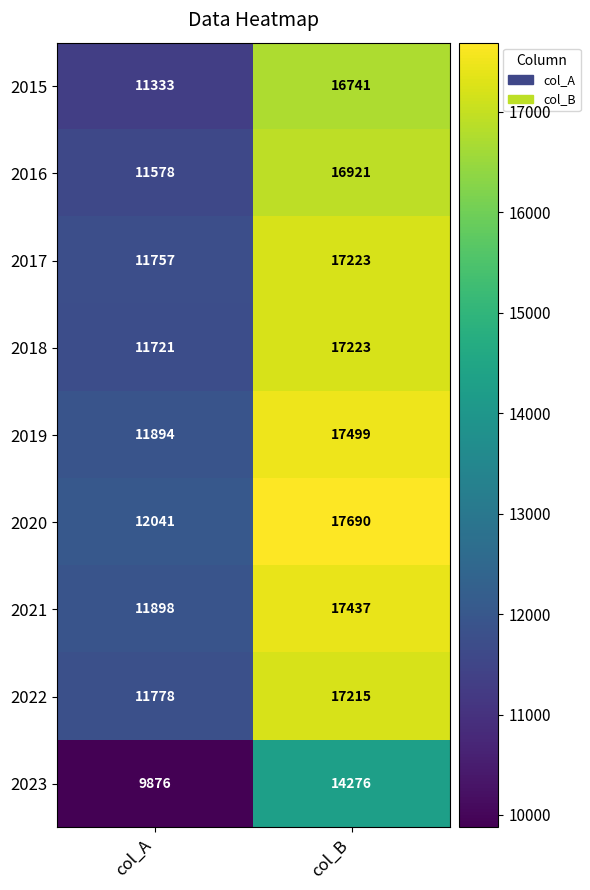

The value of 2022 at col_A is 17035. True or false?

False